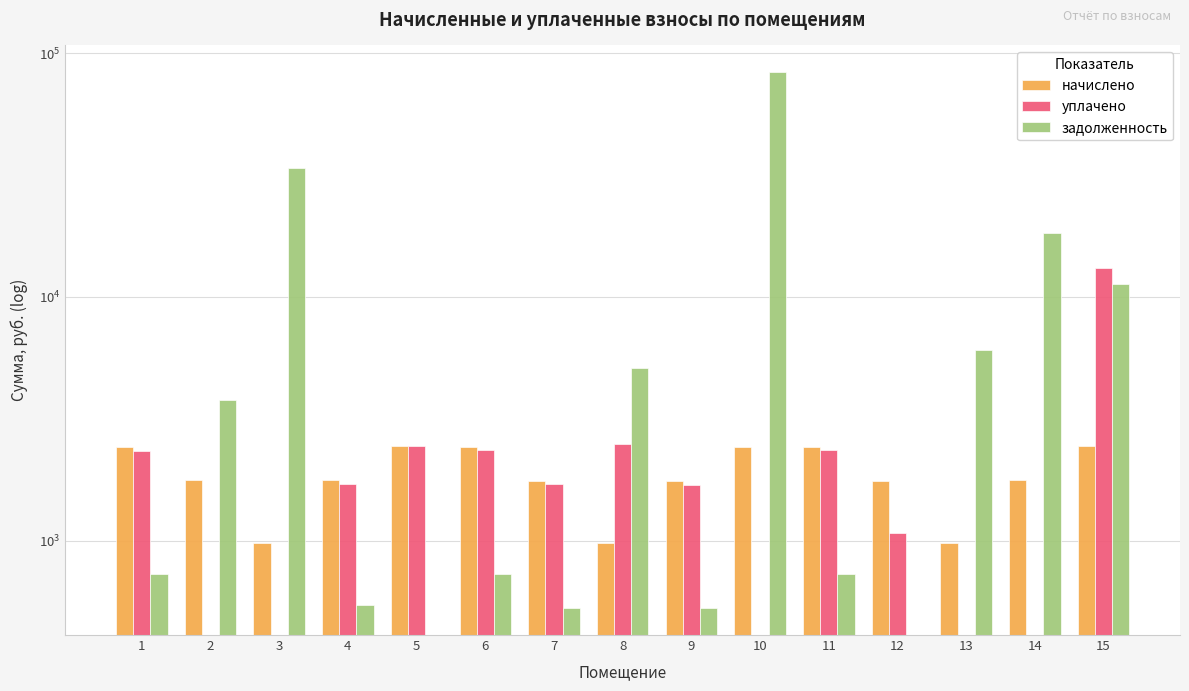

What is the spread (max minus min) of values at 3?

33741.4